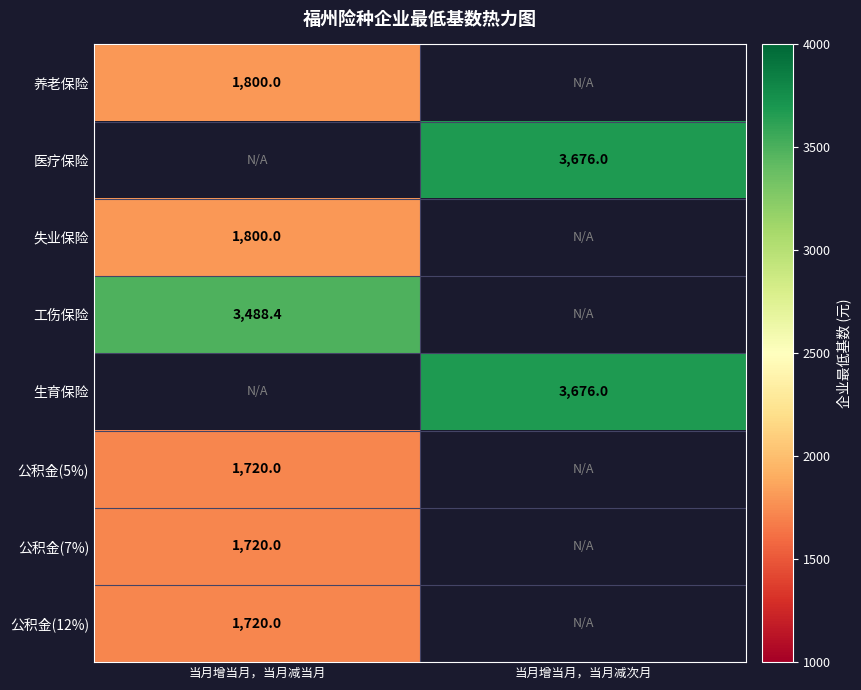

What is the spread (max minus min) of values at 当月增当月，当月减当月?

1768.4